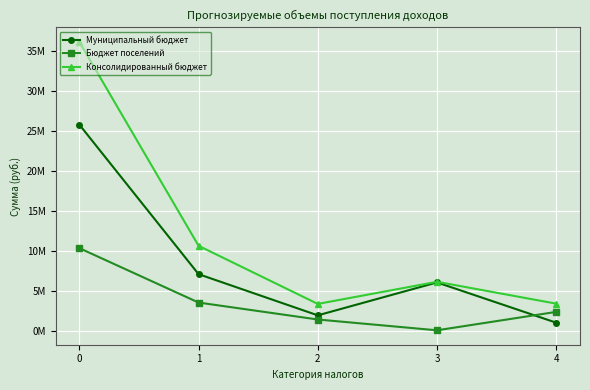

What is the difference between the second highest and minimum values in the Бюджет поселений series?

3466100